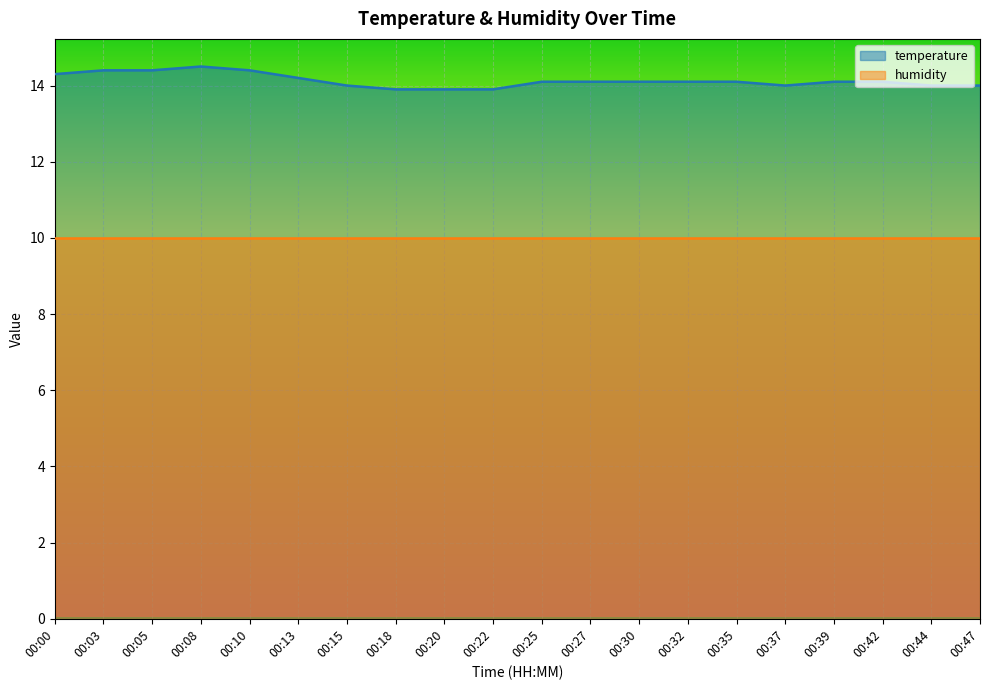

Reading right to left, what are all the values shown in this chart?

00:47=14.0	00:44=14.0	00:42=14.1	00:39=14.1	00:37=14.0	00:35=14.1	00:32=14.1	00:30=14.1	00:27=14.1	00:25=14.1	00:22=13.9	00:20=13.9	00:18=13.9	00:15=14.0	00:13=14.2	00:10=14.4	00:08=14.5	00:05=14.4	00:03=14.4	00:00=14.3